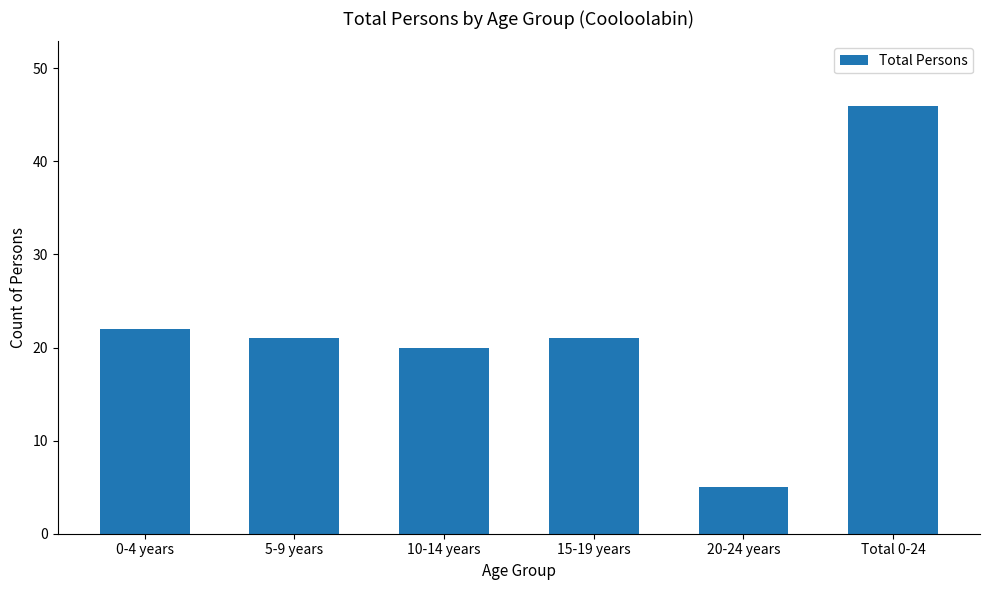

What is the label of the 6th bar from the right?

0-4 years